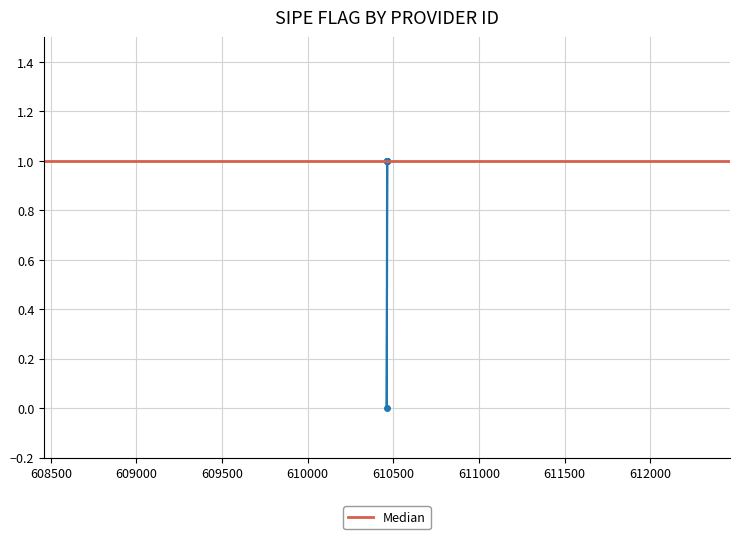

Count the values in the range 1 to 2.

4